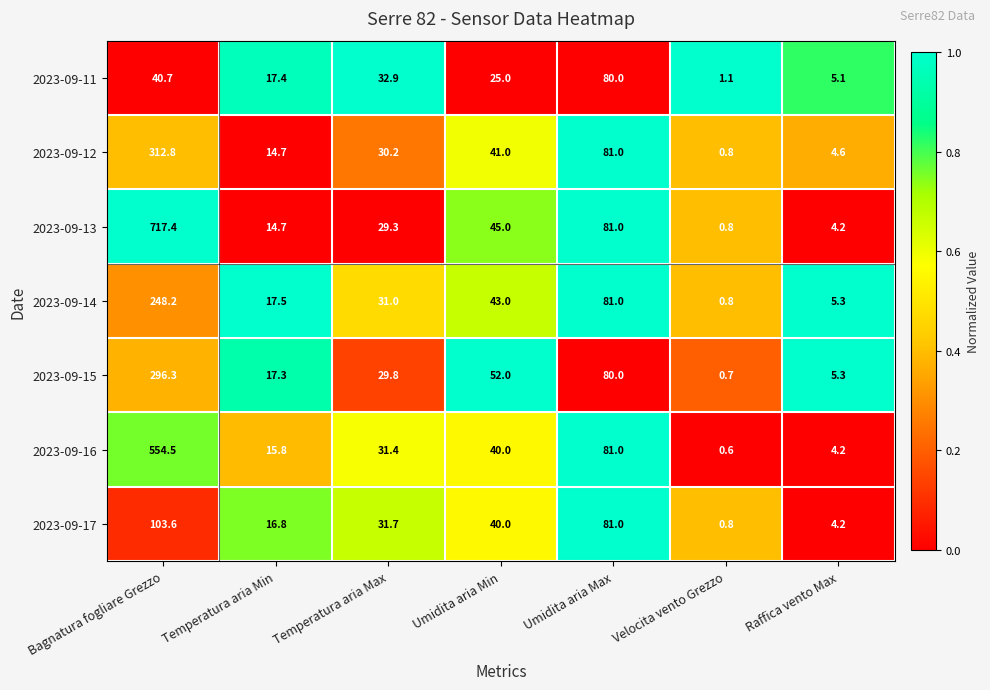

At which category is the sum across all series the highest?

Bagnatura fogliare Grezzo